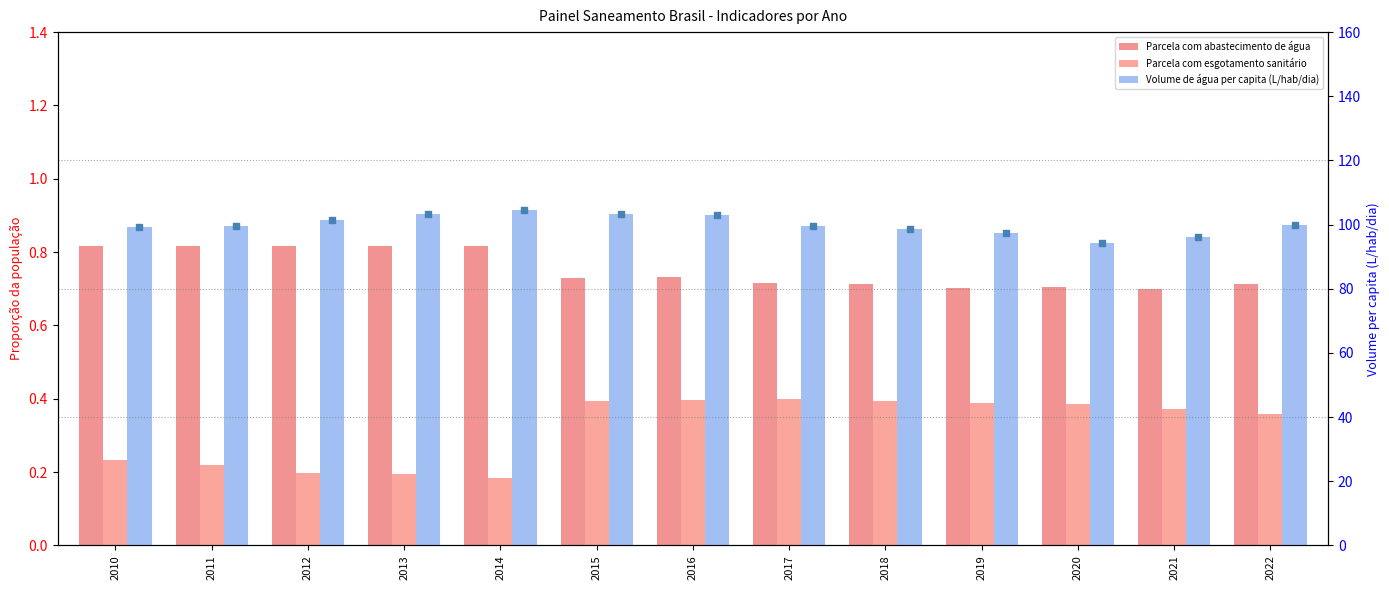

Which series has the largest Y range (max minus min)?

Volume de água per capita (L/hab/dia)